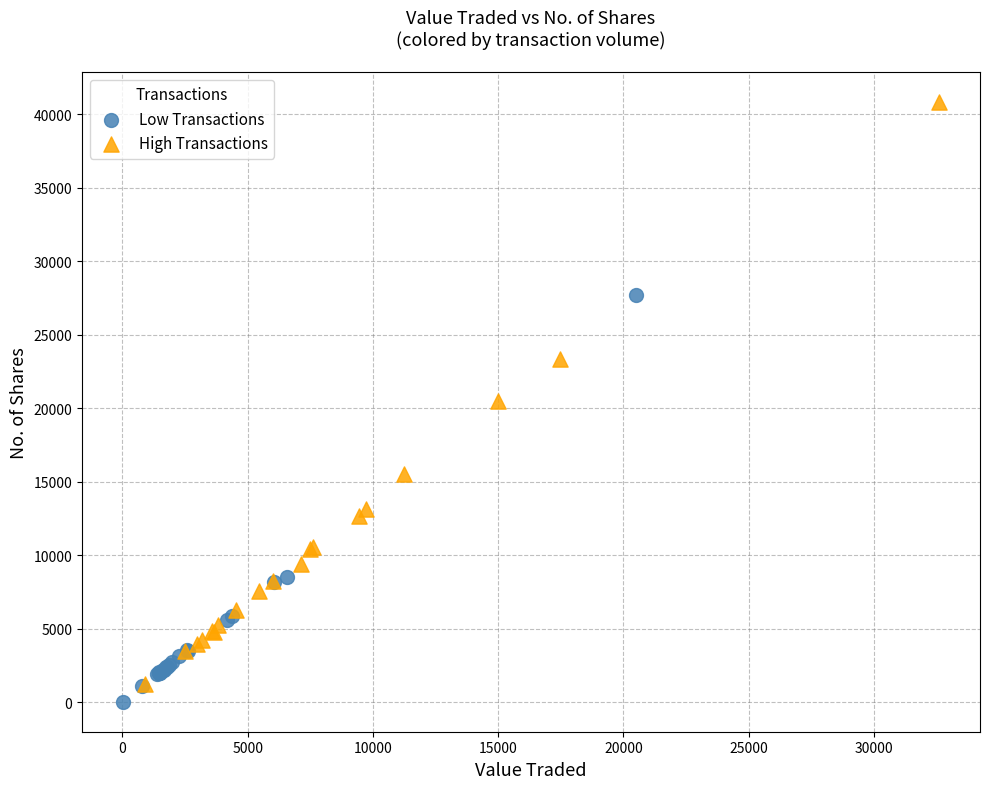

Which series reaches the maximum Y coordinate?

High Transactions